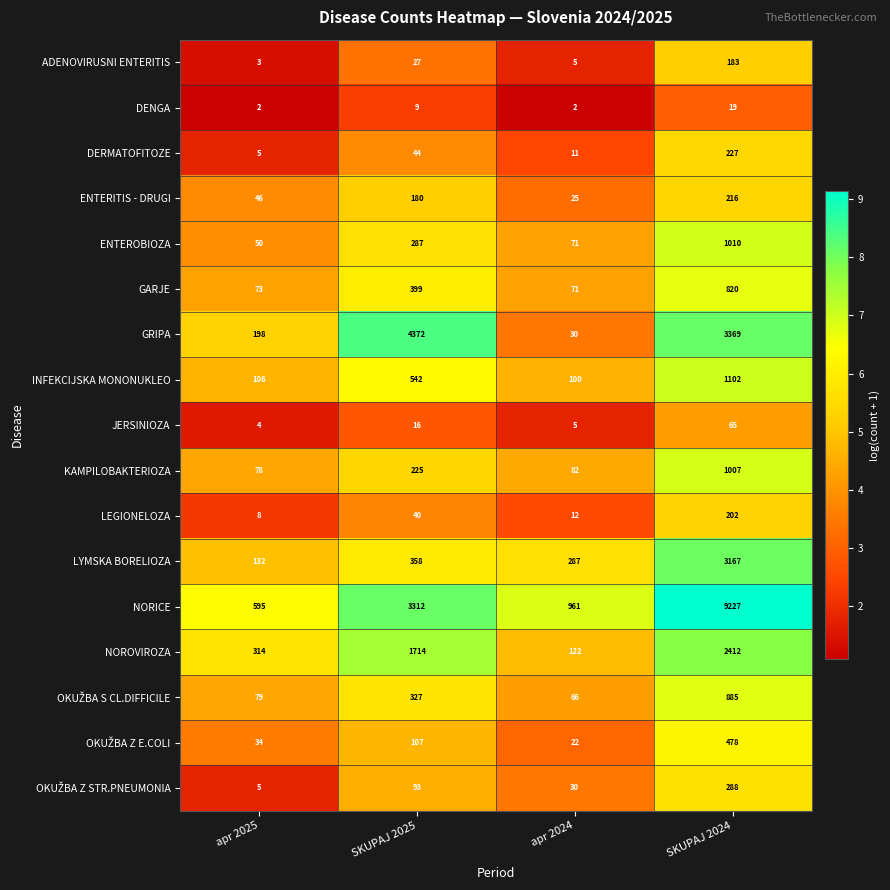

Which series has the largest range (max minus min)?

NORICE